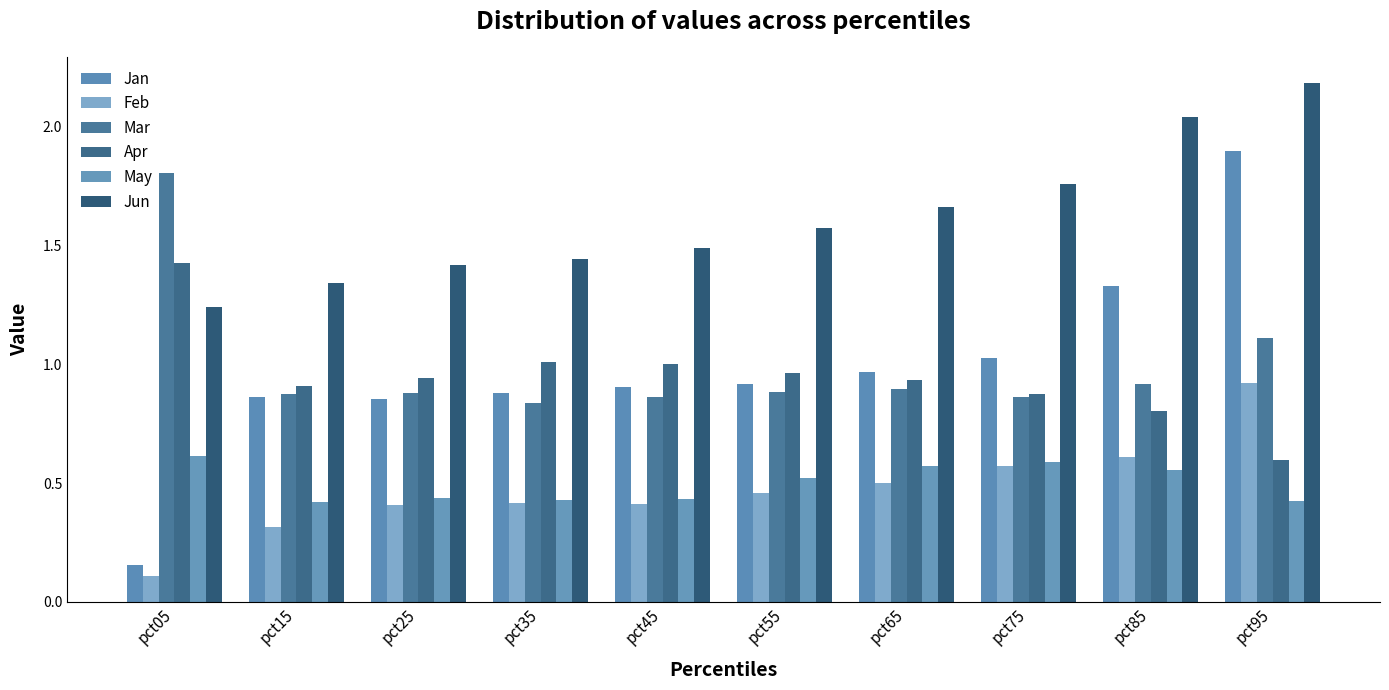

At which category is the sum across all series the highest?

pct95